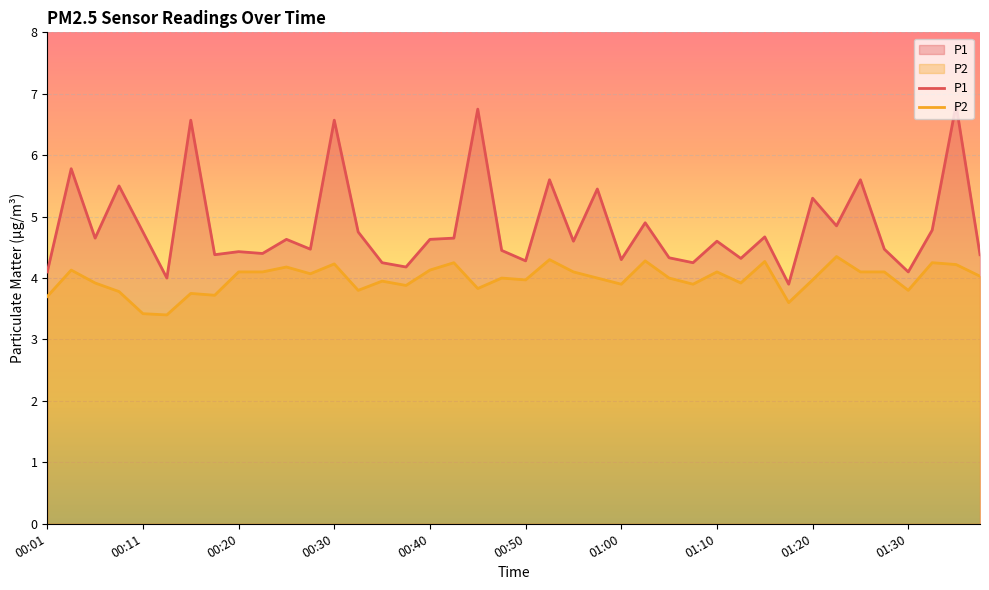

List the series in order of their overall mean, highest first.

P1, P2